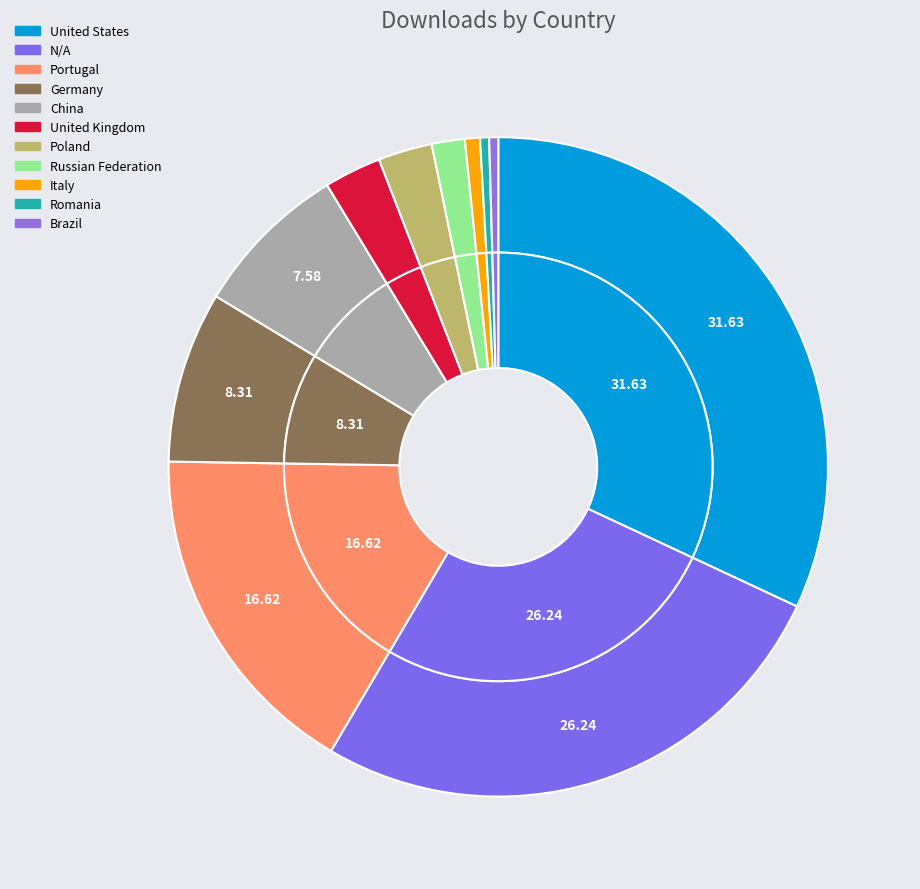

Does N/A account for over 50% of the chart?

No